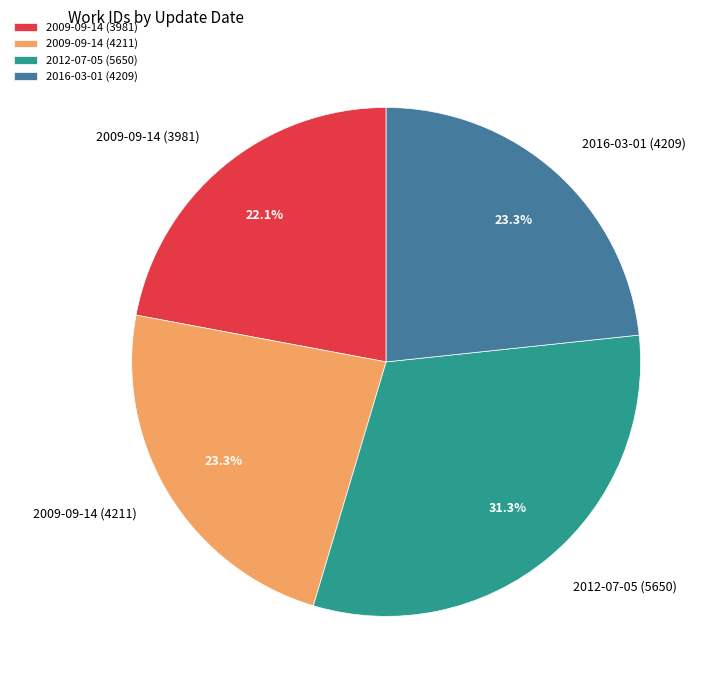

Does any single category account for the majority?

No